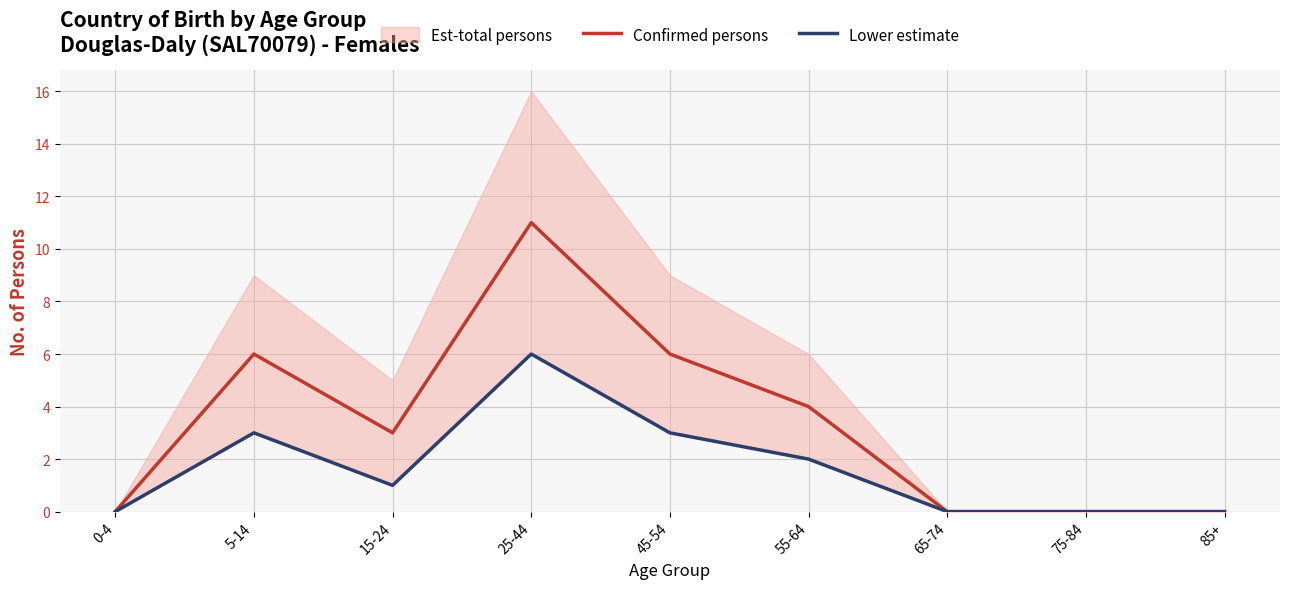

What is the highest value of the Lower estimate series?

6